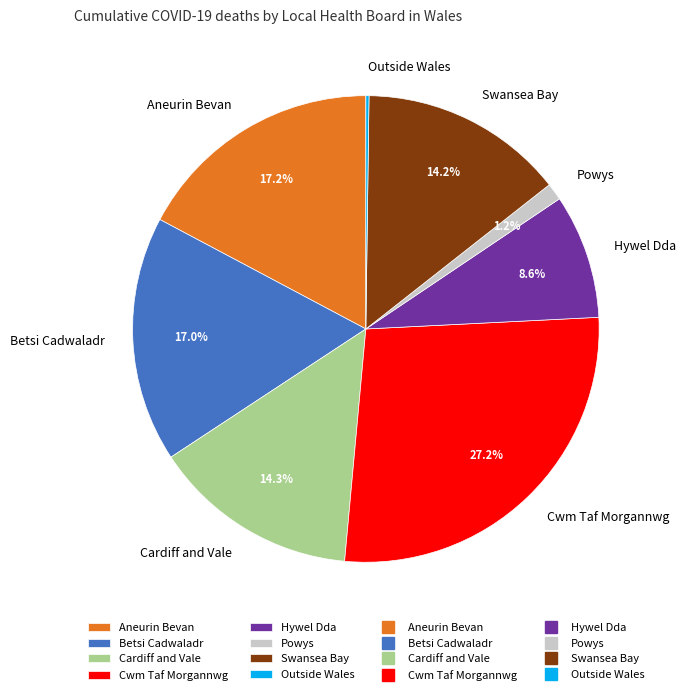

What is the largest slice in the pie chart?

Cwm Taf Morgannwg